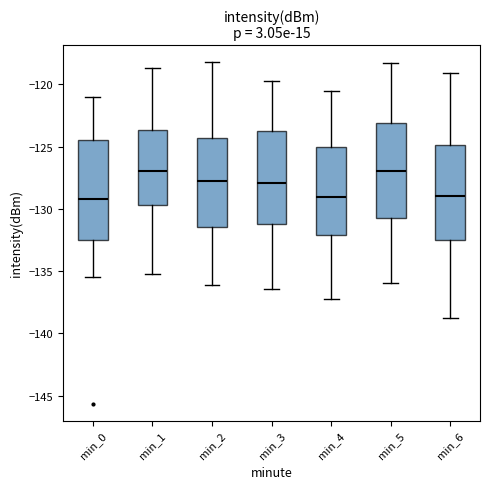

Reading left to right, read every box against the y-axis: the position of its median line, the range the box covers, and the ends of its whiskers. The values are not printed on the chart, so give them approximately, as read against the axis.

min_0: median -129.0, box -132.5 to -124.5, whiskers -135.5 to -121.0
min_1: median -127.0, box -129.5 to -123.5, whiskers -135.0 to -118.5
min_2: median -128.0, box -131.5 to -124.5, whiskers -136.0 to -118.0
min_3: median -128.0, box -131.0 to -124.0, whiskers -136.5 to -120.0
min_4: median -129.0, box -132.0 to -125.0, whiskers -137.0 to -120.5
min_5: median -127.0, box -130.5 to -123.0, whiskers -136.0 to -118.5
min_6: median -129.0, box -132.5 to -125.0, whiskers -139.0 to -119.0